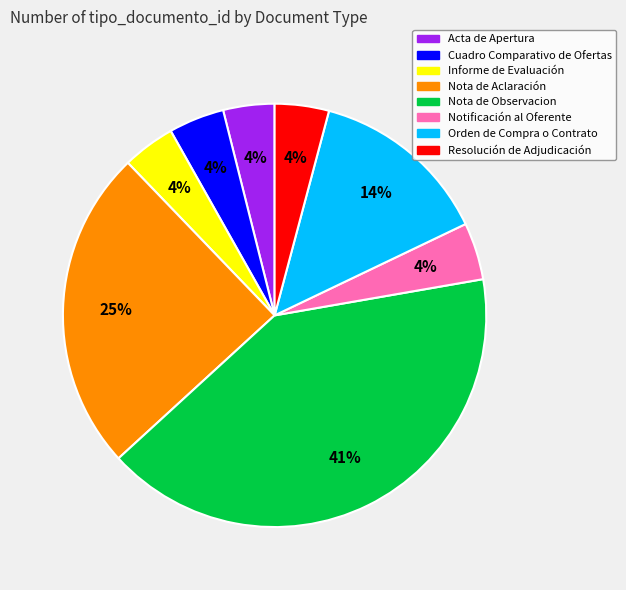

Combined, do Nota de Aclaración and Informe de Evaluación account for over 50%?

No